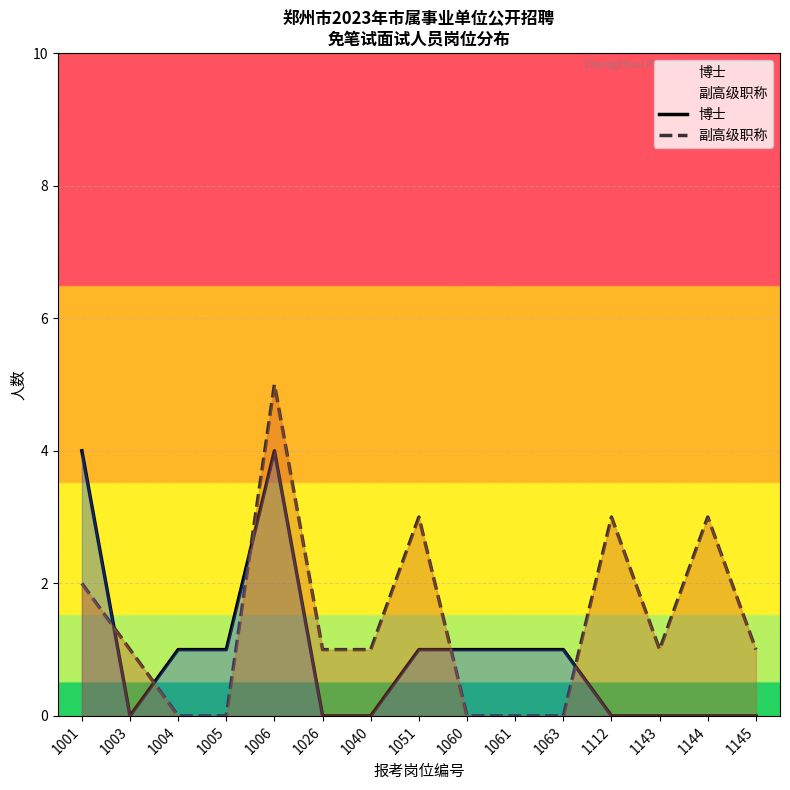

Where do 博士 and 副高级职称 first cross each other?

1001 and 1003